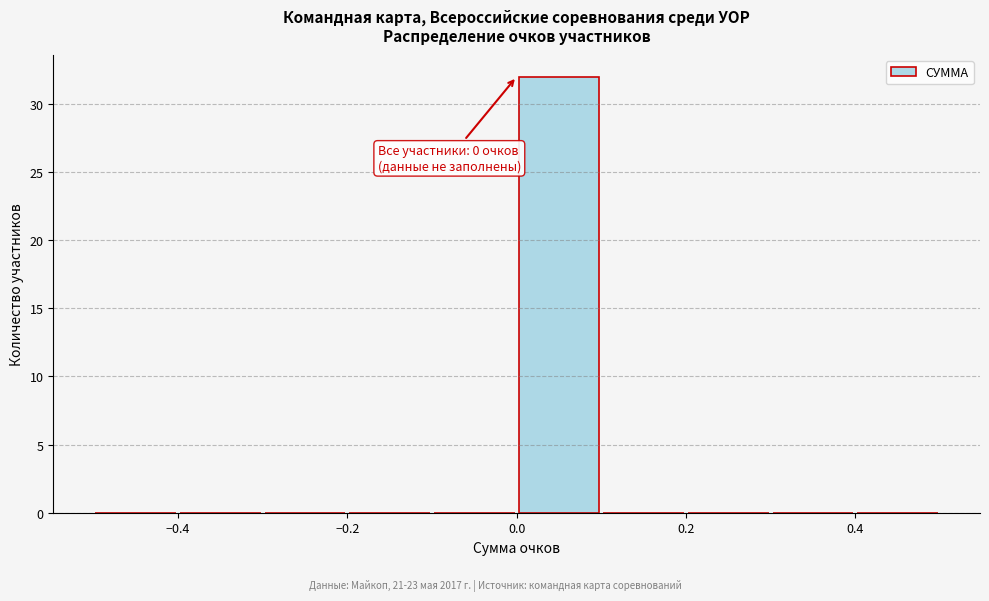

Over which range of the x-axis is the bar tallest?

0.0 to 0.1